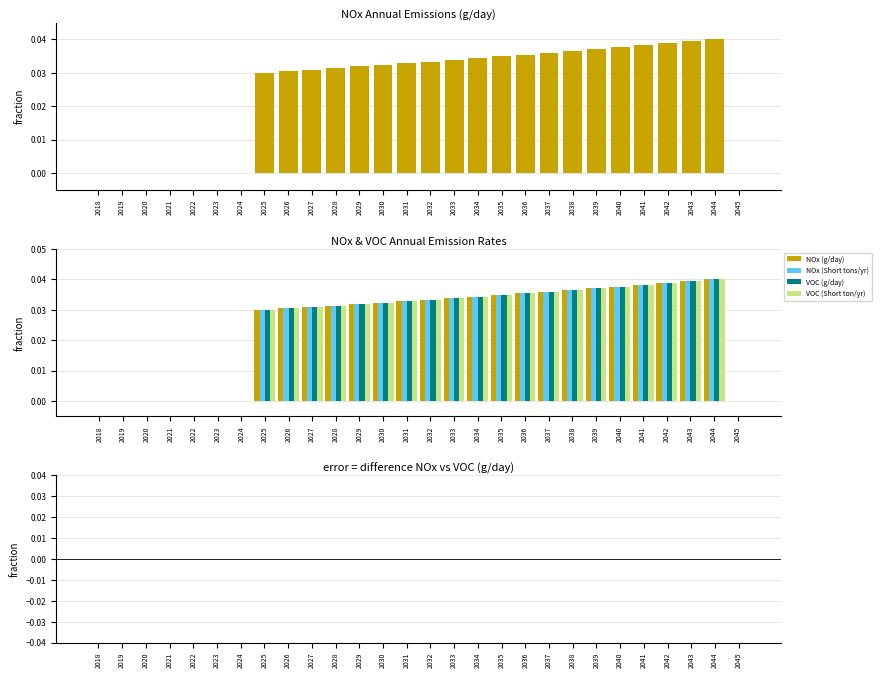

Reading left to right, transcribe all the data shown in this chart.

NOx (g/day): 2018=0.0	2019=0.0	2020=0.0	2021=0.0	2022=0.0	2023=0.0	2024=0.0	2025=0.0	2026=0.0	2027=0.0	2028=0.0	2029=0.0	2030=0.0	2031=0.0	2032=0.0	2033=0.0	2034=0.0	2035=0.0	2036=0.0	2037=0.0	2038=0.0	2039=0.0	2040=0.0	2041=0.0	2042=0.0	2043=0.0	2044=0.0	2045=0.0
NOx (Short tons/yr): 2018=0.0	2019=0.0	2020=0.0	2021=0.0	2022=0.0	2023=0.0	2024=0.0	2025=0.0	2026=0.0	2027=0.0	2028=0.0	2029=0.0	2030=0.0	2031=0.0	2032=0.0	2033=0.0	2034=0.0	2035=0.0	2036=0.0	2037=0.0	2038=0.0	2039=0.0	2040=0.0	2041=0.0	2042=0.0	2043=0.0	2044=0.0	2045=0.0
VOC (g/day): 2018=0.0	2019=0.0	2020=0.0	2021=0.0	2022=0.0	2023=0.0	2024=0.0	2025=0.0	2026=0.0	2027=0.0	2028=0.0	2029=0.0	2030=0.0	2031=0.0	2032=0.0	2033=0.0	2034=0.0	2035=0.0	2036=0.0	2037=0.0	2038=0.0	2039=0.0	2040=0.0	2041=0.0	2042=0.0	2043=0.0	2044=0.0	2045=0.0
VOC (Short ton/yr): 2018=0.0	2019=0.0	2020=0.0	2021=0.0	2022=0.0	2023=0.0	2024=0.0	2025=0.0	2026=0.0	2027=0.0	2028=0.0	2029=0.0	2030=0.0	2031=0.0	2032=0.0	2033=0.0	2034=0.0	2035=0.0	2036=0.0	2037=0.0	2038=0.0	2039=0.0	2040=0.0	2041=0.0	2042=0.0	2043=0.0	2044=0.0	2045=0.0
NOx - VOC (g/day): 2018=0.0	2019=0.0	2020=0.0	2021=0.0	2022=0.0	2023=0.0	2024=0.0	2025=0.0	2026=0.0	2027=-0.0	2028=-0.0	2029=0.0	2030=-0.0	2031=0.0	2032=0.0	2033=0.0	2034=-0.0	2035=-0.0	2036=0.0	2037=0.0	2038=0.0	2039=0.0	2040=0.0	2041=-0.0	2042=0.0	2043=0.0	2044=0.0	2045=0.0